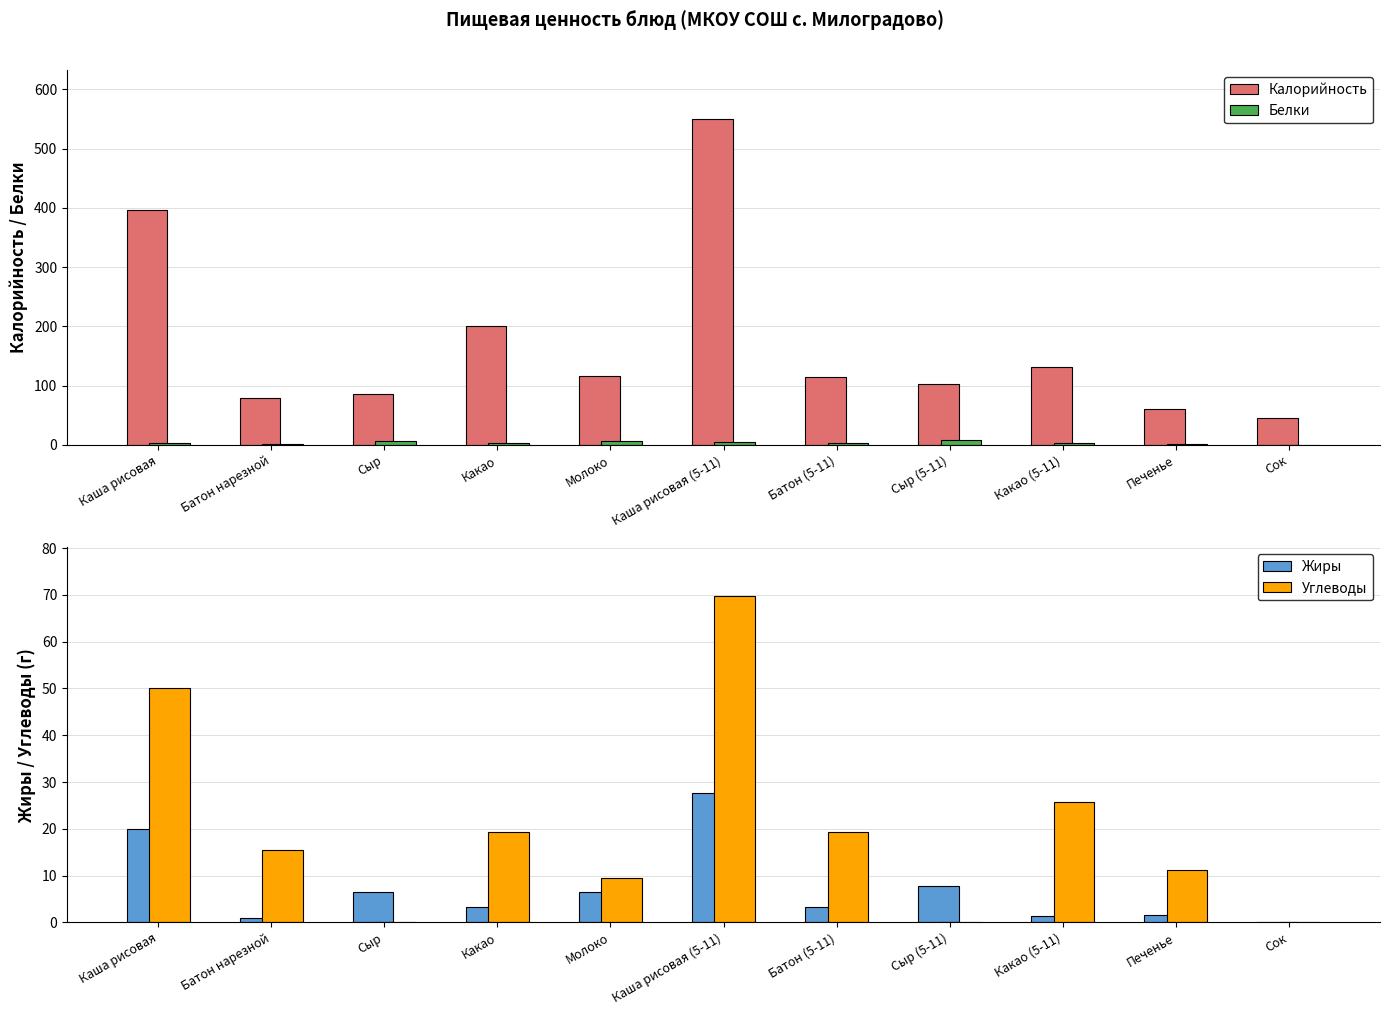

Between Какао and Батон (5-11), which series saw the biggest shift?

Калорийность